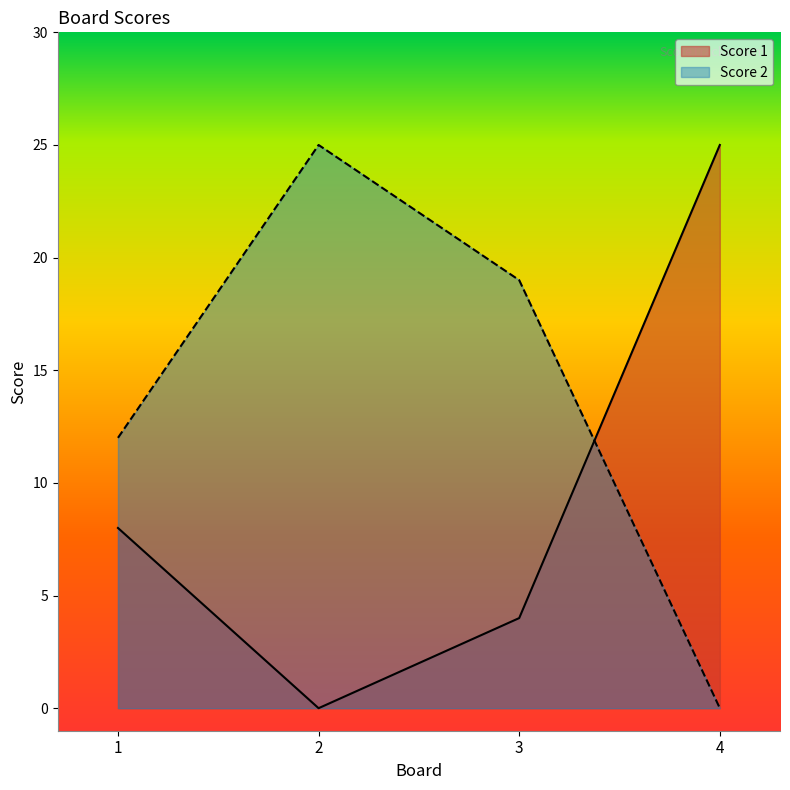

Where is Score 2 nearest to the value 12?

1